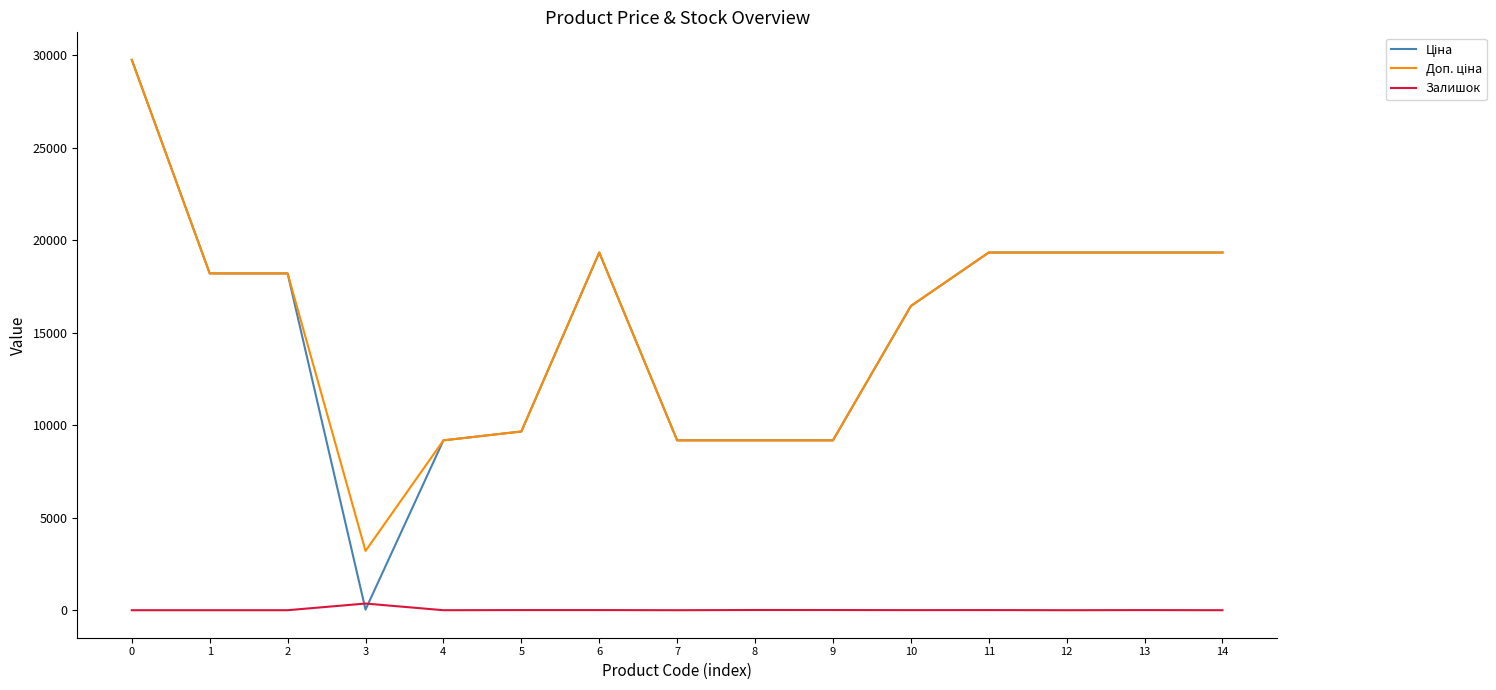

What is the difference between the highest and lowest values at 2?

18212.0